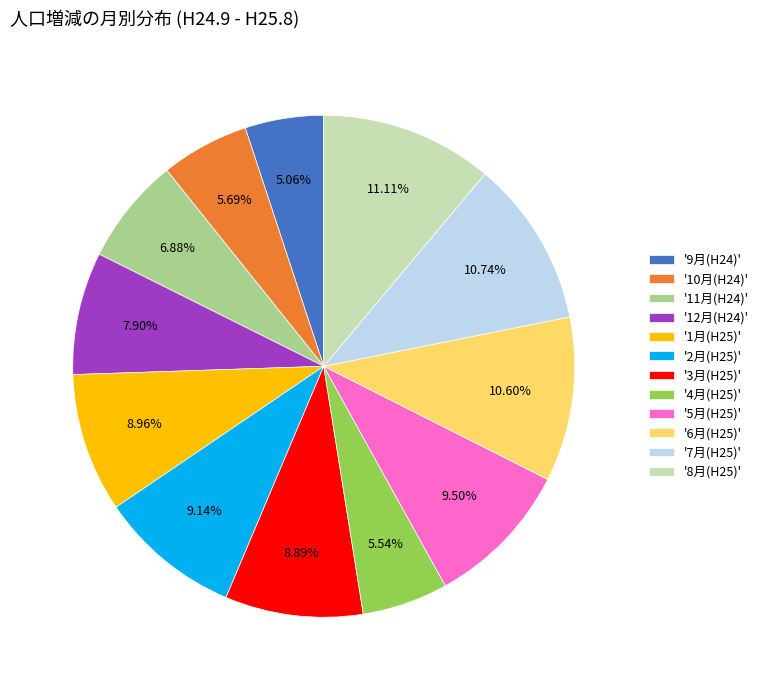

Approximately how many times larger is the value at '11月(H24)' compared to '6月(H25)'?

0.6